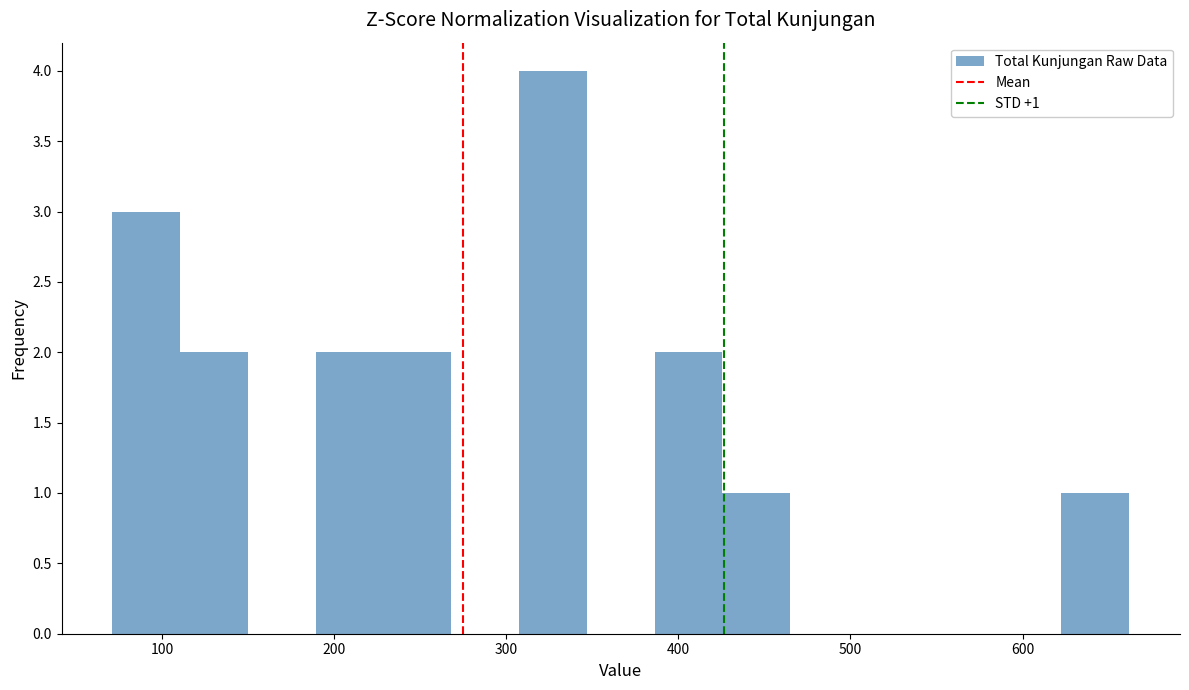

Read against the x-axis, roughly where is the centre of the tallest bar?

330